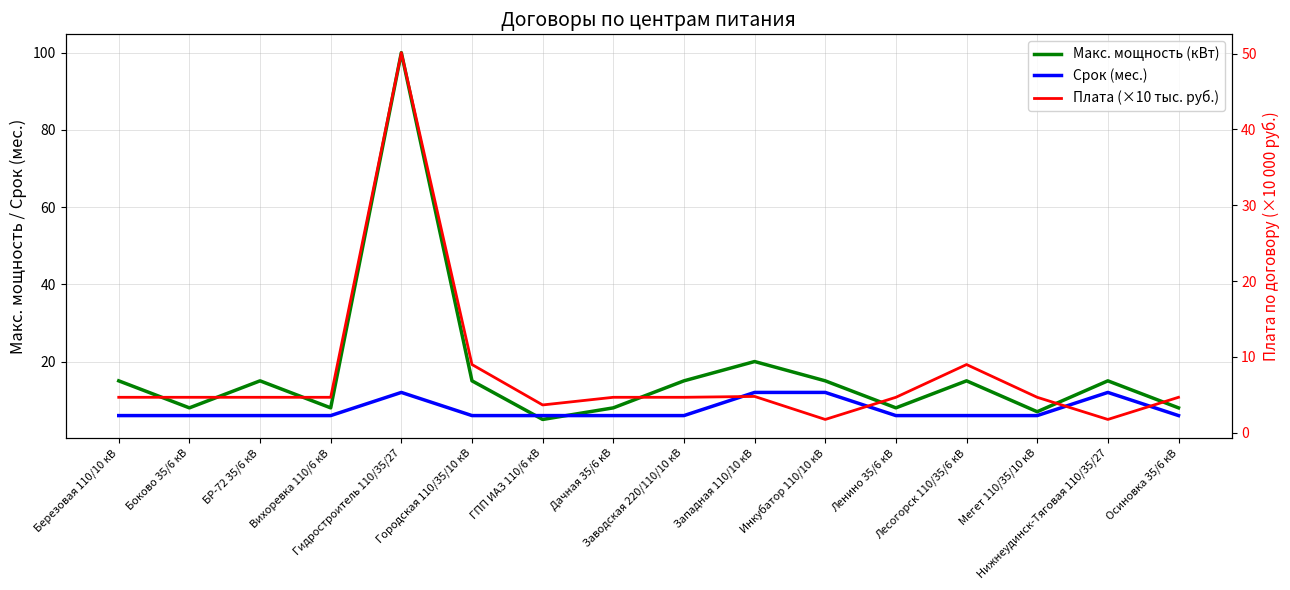

How many times do Срок (мес.) and Плата (×10 тыс. руб.) cross each other?

4